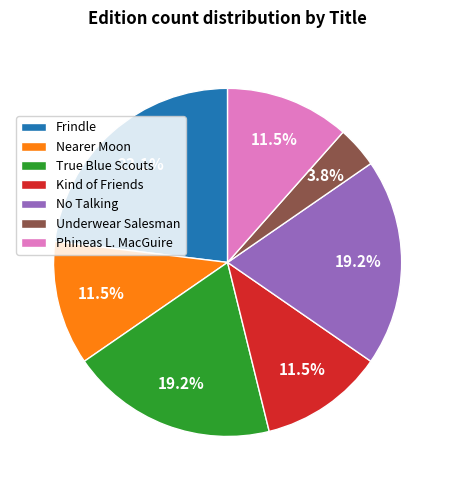

Count the number of slices in the pie.

7